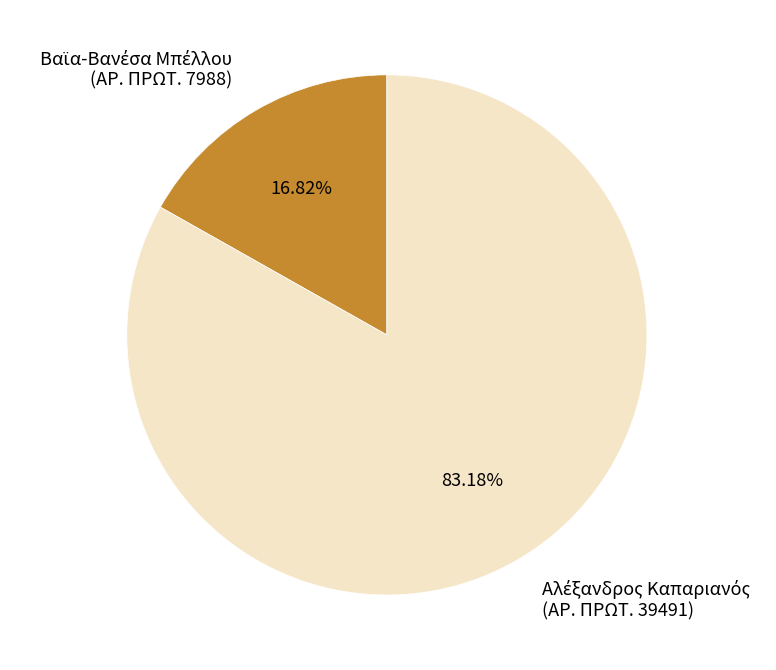

Is there any slice that represents more than half of the pie?

Yes